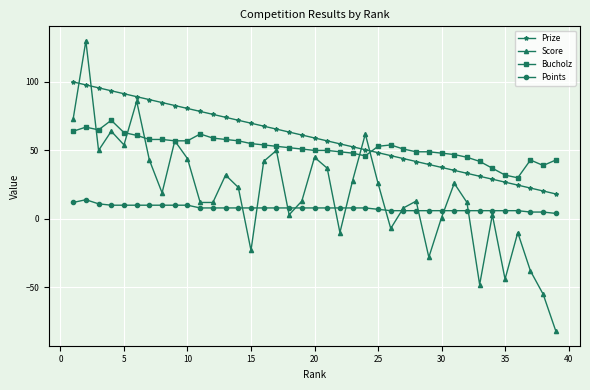

What is the lowest value of the Score series?

-82.0